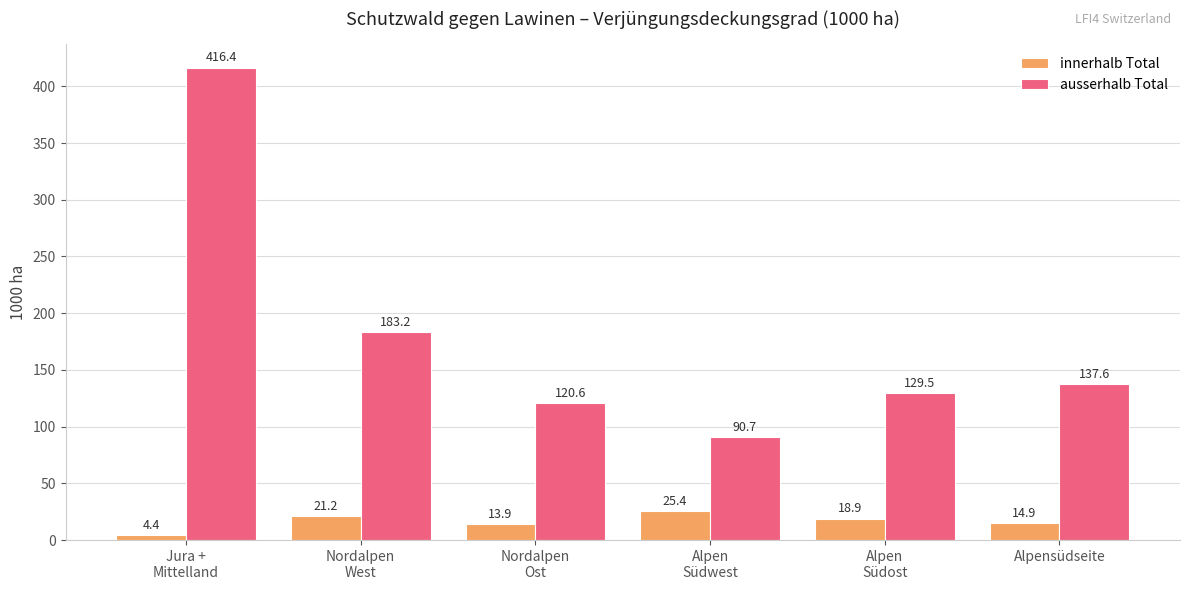

Which series has the largest total across all categories?

ausserhalb Total